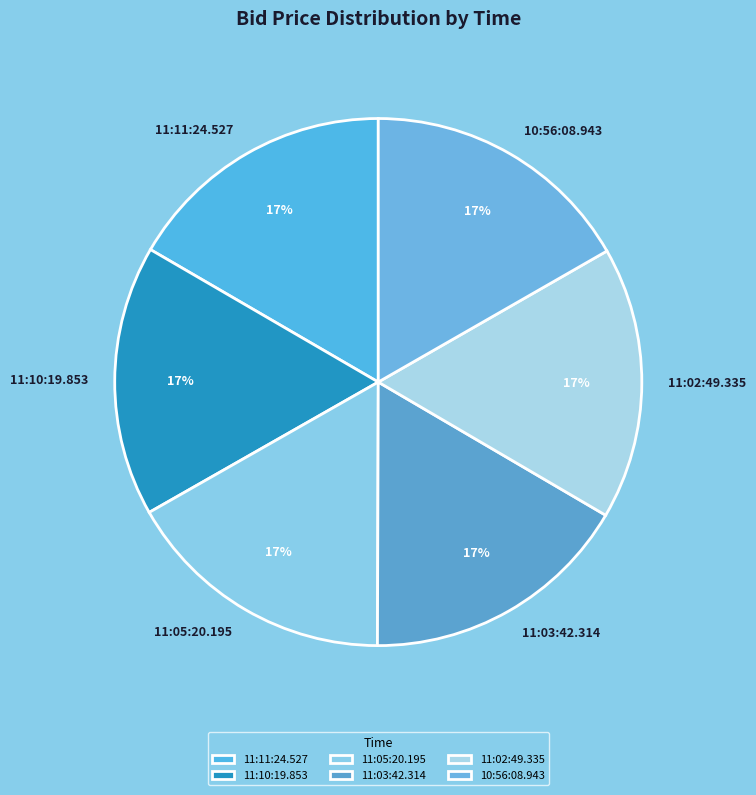

What percentage is the 11:10:19.853 slice, to the nearest percent?

17%